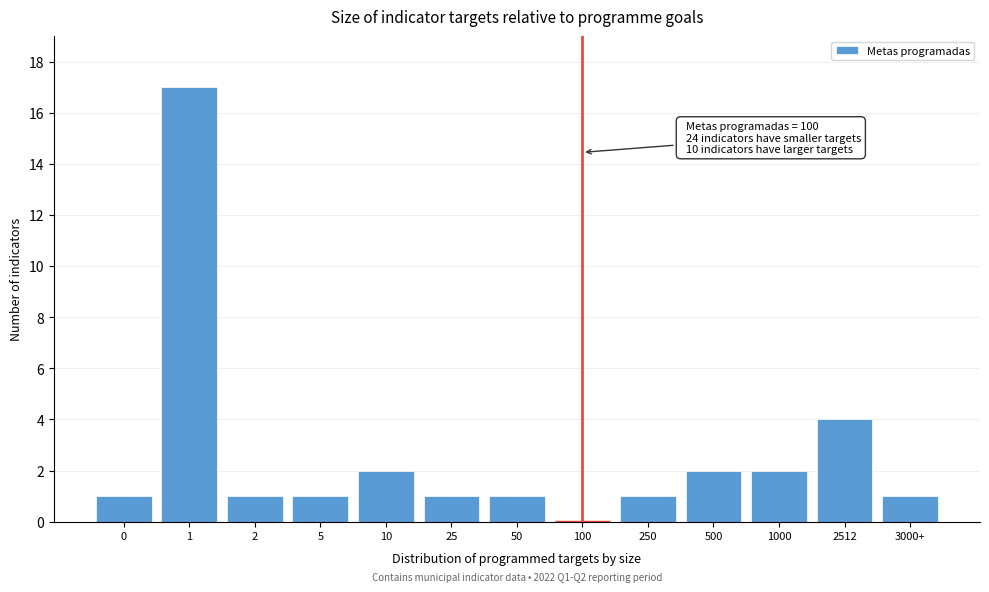

Reading right to left, list all the values displayed in this chart.

3000+=1	2512=4	1000=2	500=2	250=1	100=0	50=1	25=1	10=2	5=1	2=1	1=17	0=1